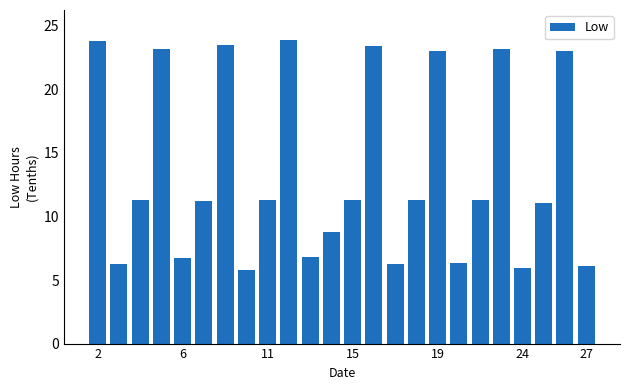

Are the bars horizontal?

No